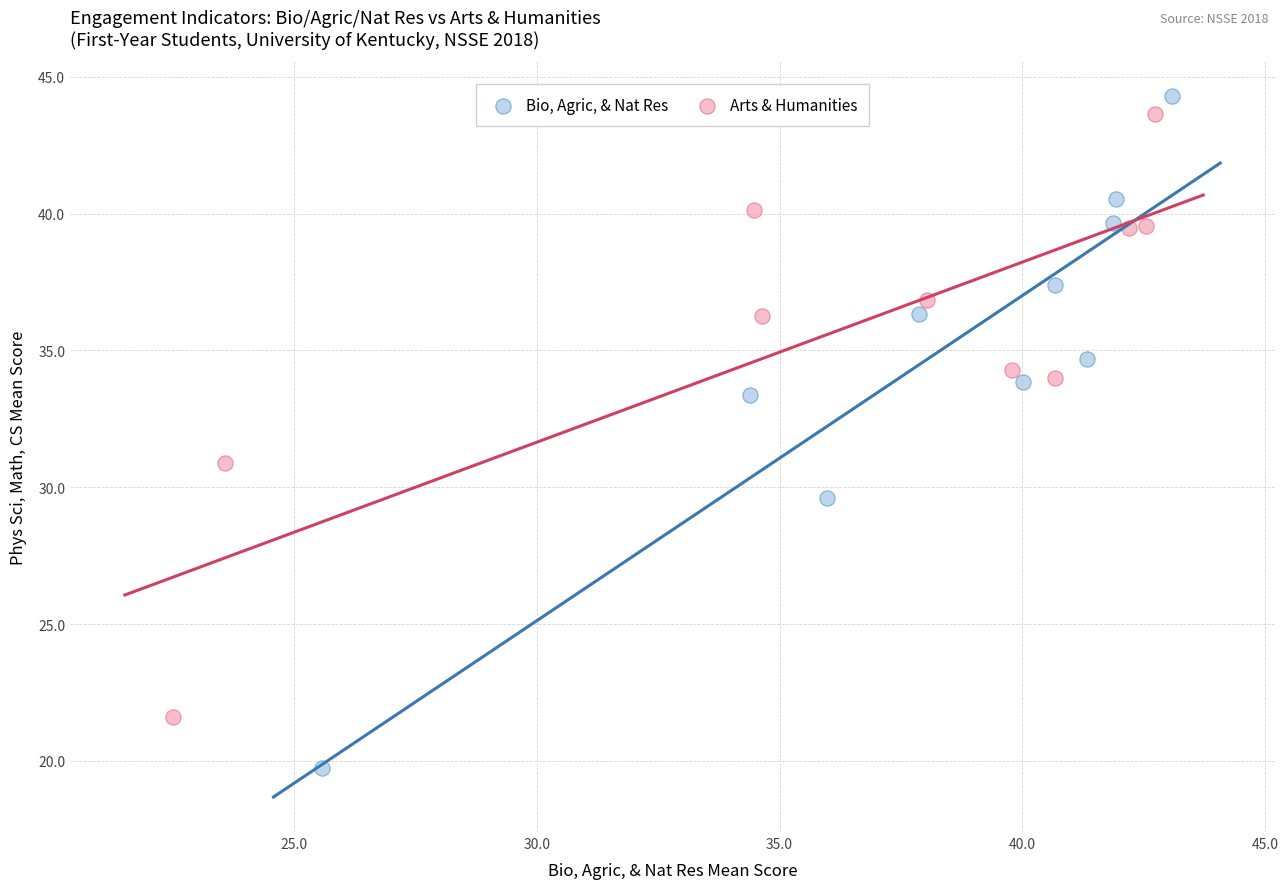

What are all the series names shown in the legend?

Bio, Agric, & Nat Res, Arts & Humanities